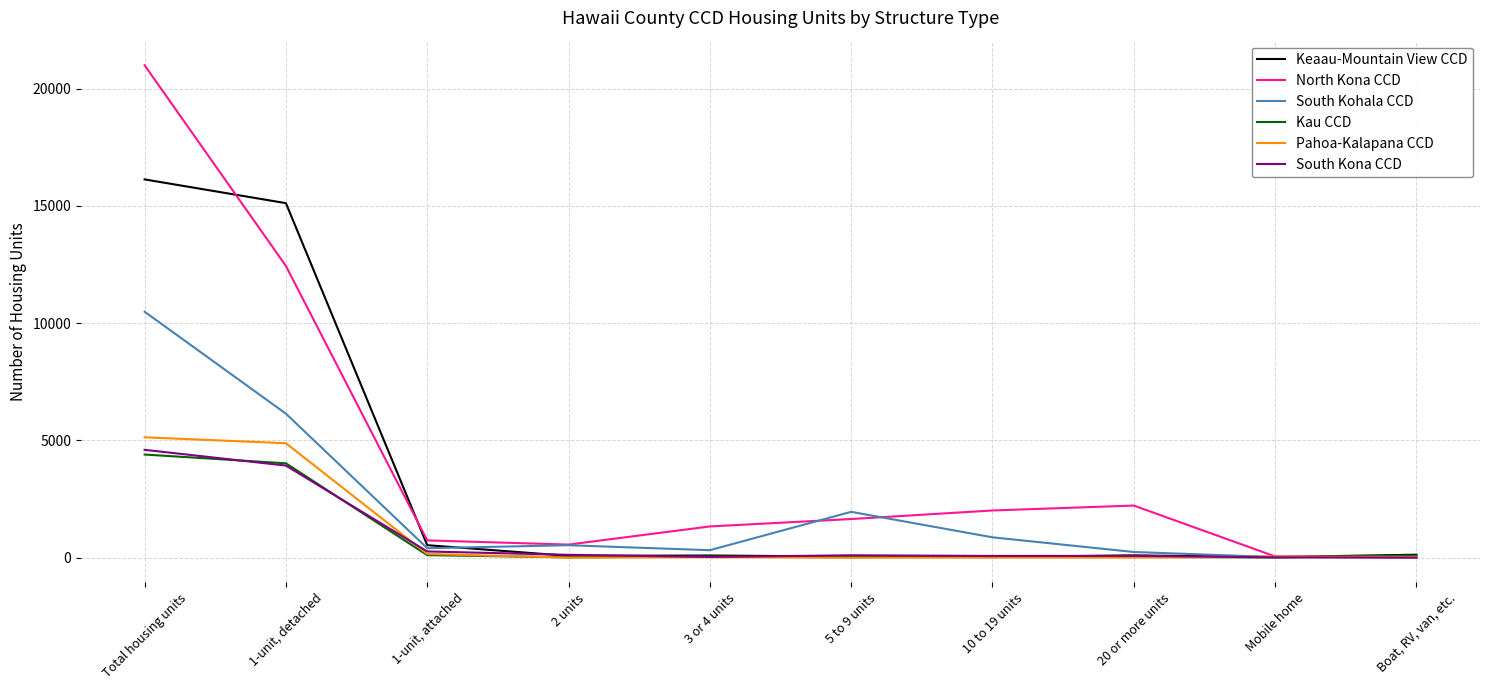

What is the highest value of the Keaau-Mountain View CCD series?

16133